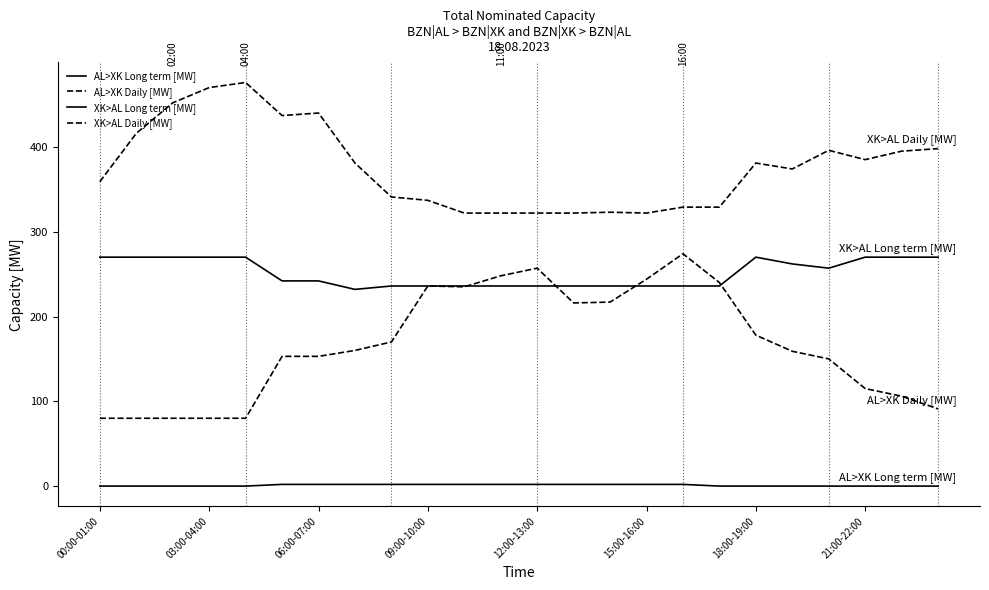

At which category does AL>XK Daily [MW] reach its first local peak?

09:00-10:00